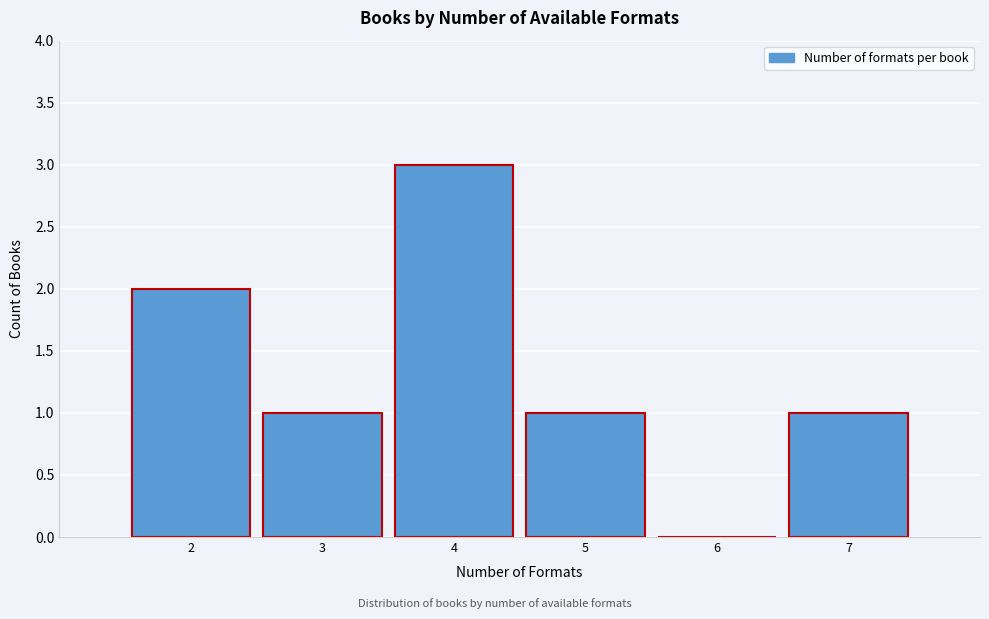

Reading left to right, list every bar in this chart as the range it spans on the x-axis followed by its height. The values are not printed on the chart, so give them approximately, as read against the axis.

1.5 to 2.5: 2
2.5 to 3.5: 1
3.5 to 4.5: 3
4.5 to 5.5: 1
5.5 to 6.5: 0
6.5 to 7.5: 1